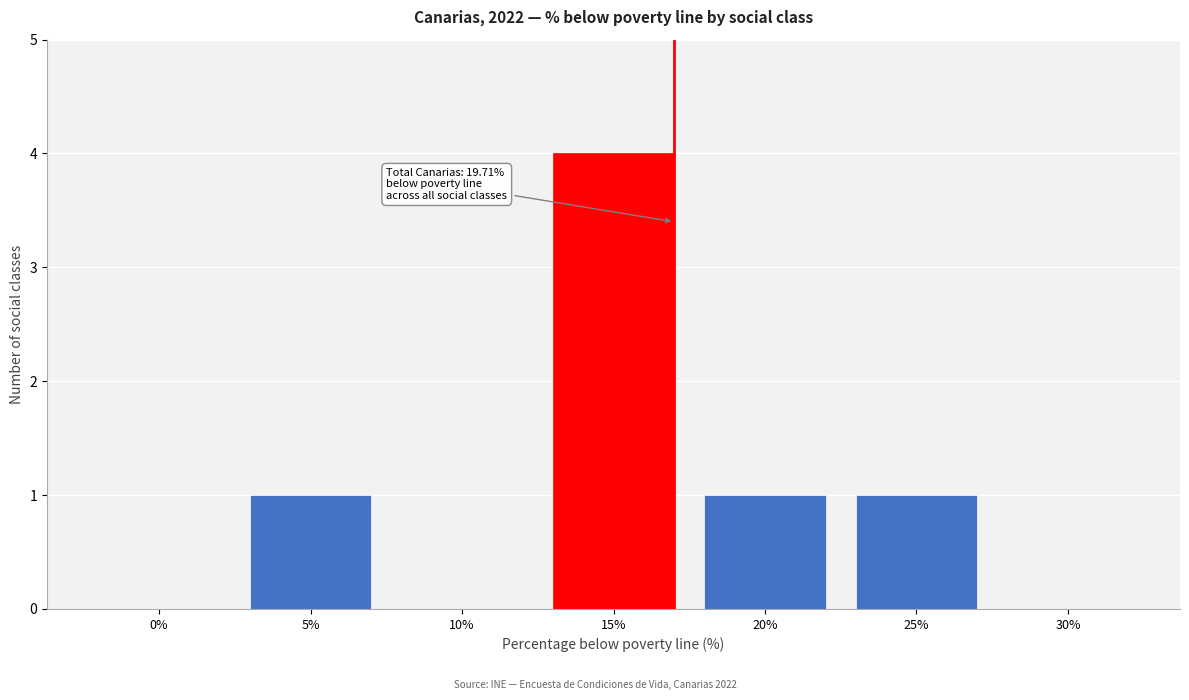

Reading left to right, list all the values displayed in this chart.

0%=0	5%=1	10%=0	15%=4	20%=1	25%=1	30%=0